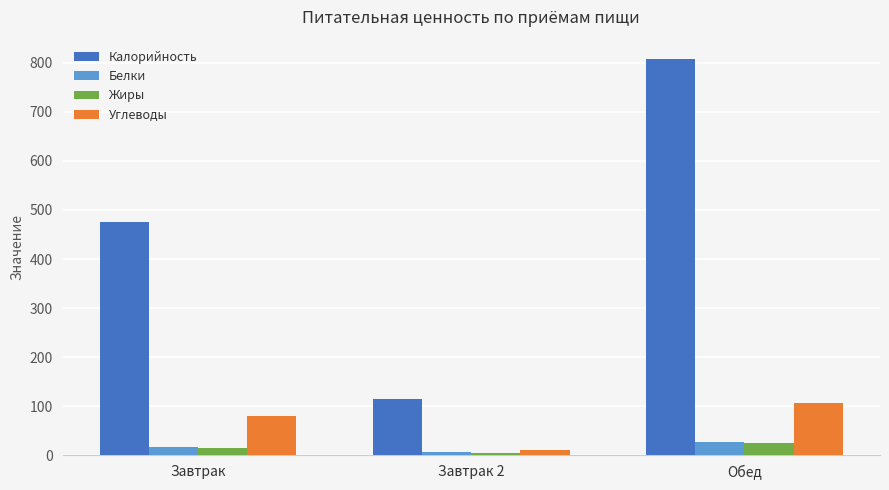

What is the maximum value for Жиры?

25.0